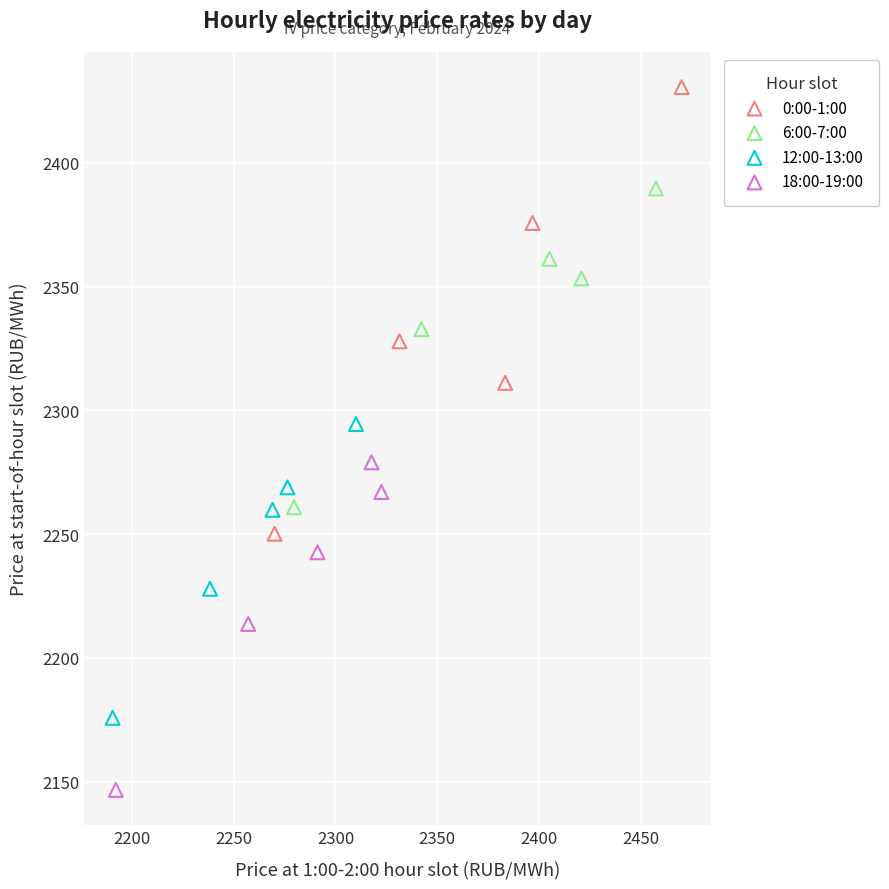

Which series reaches the minimum Y coordinate?

18:00-19:00